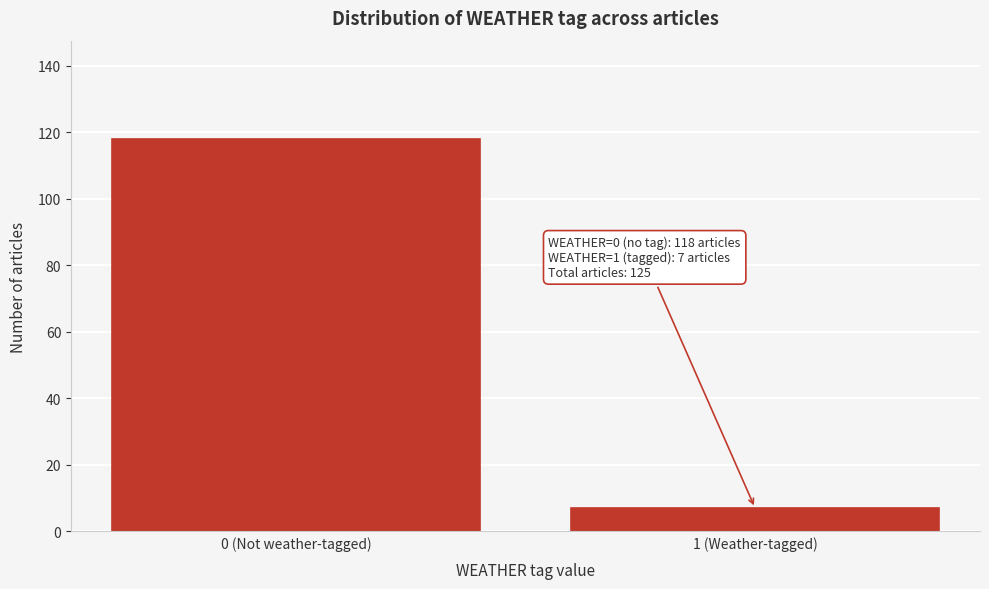

Reading left to right, extract all data points from this chart.

118	7